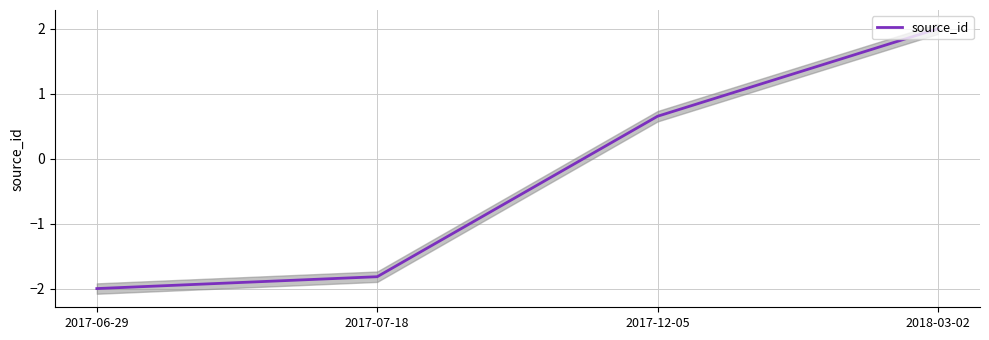

What is the average value?

-0.3